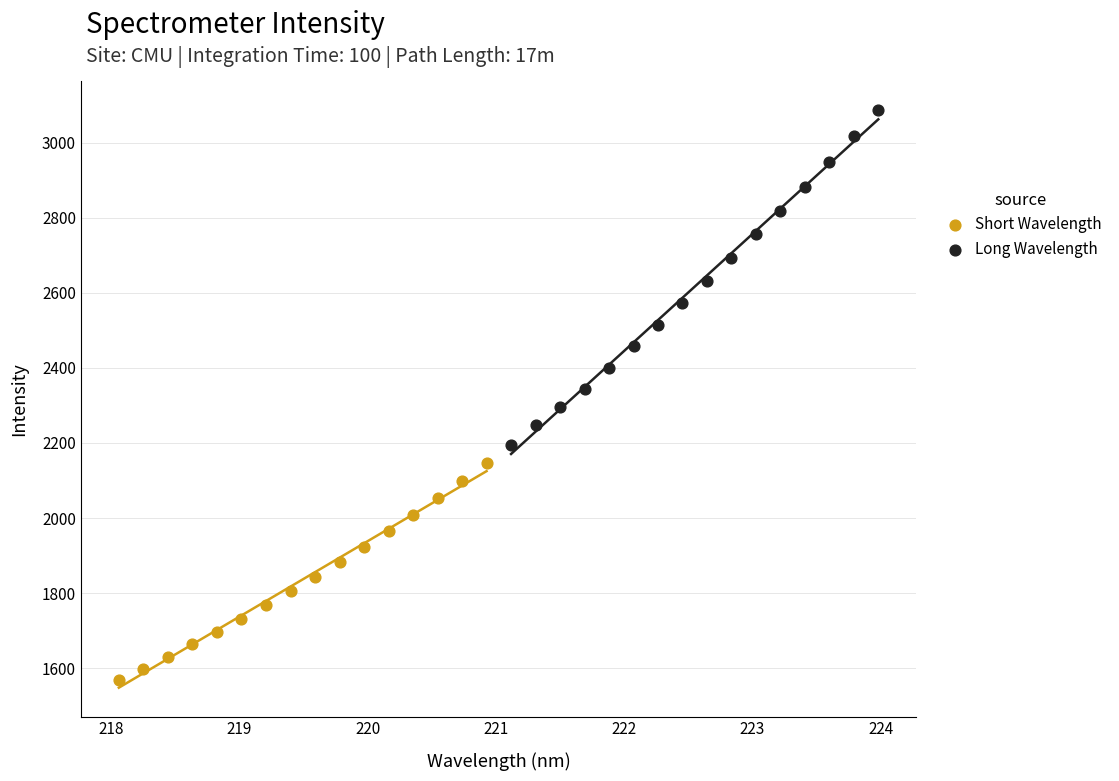

Which series contains the lowest Y value?

Short Wavelength